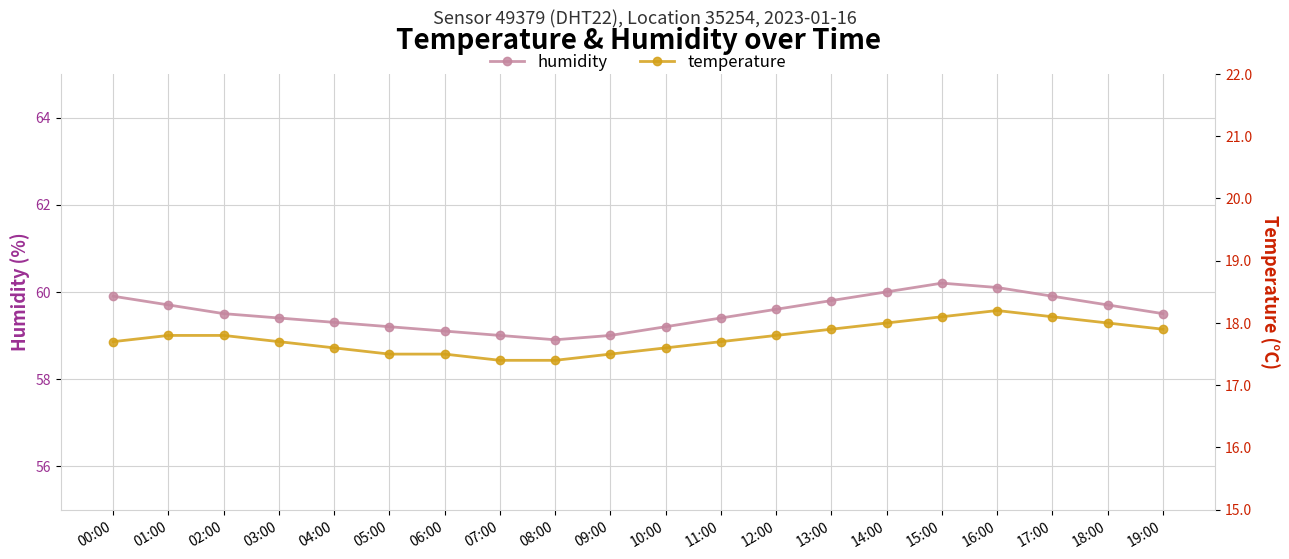

How many lines are shown in the chart?

2